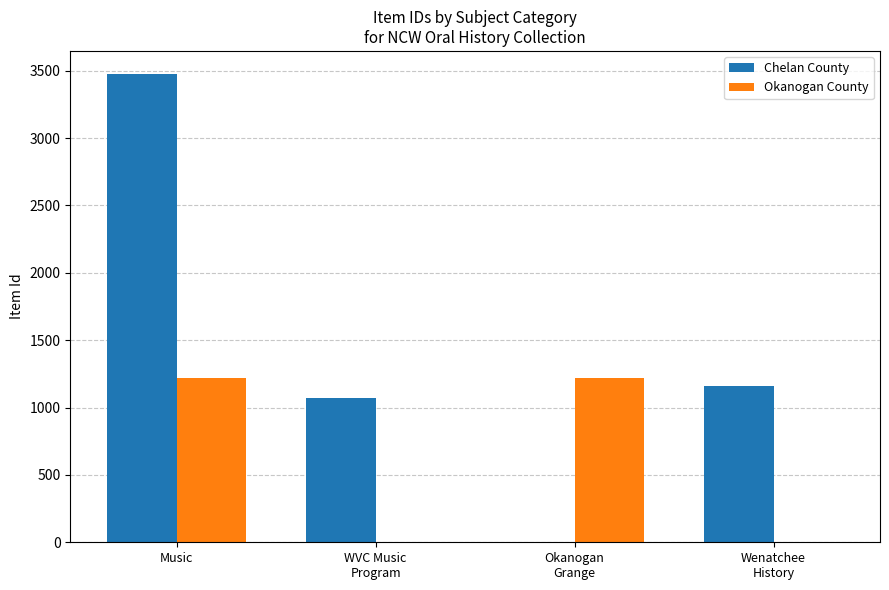

At which category does the chart reach its peak across all series?

Music